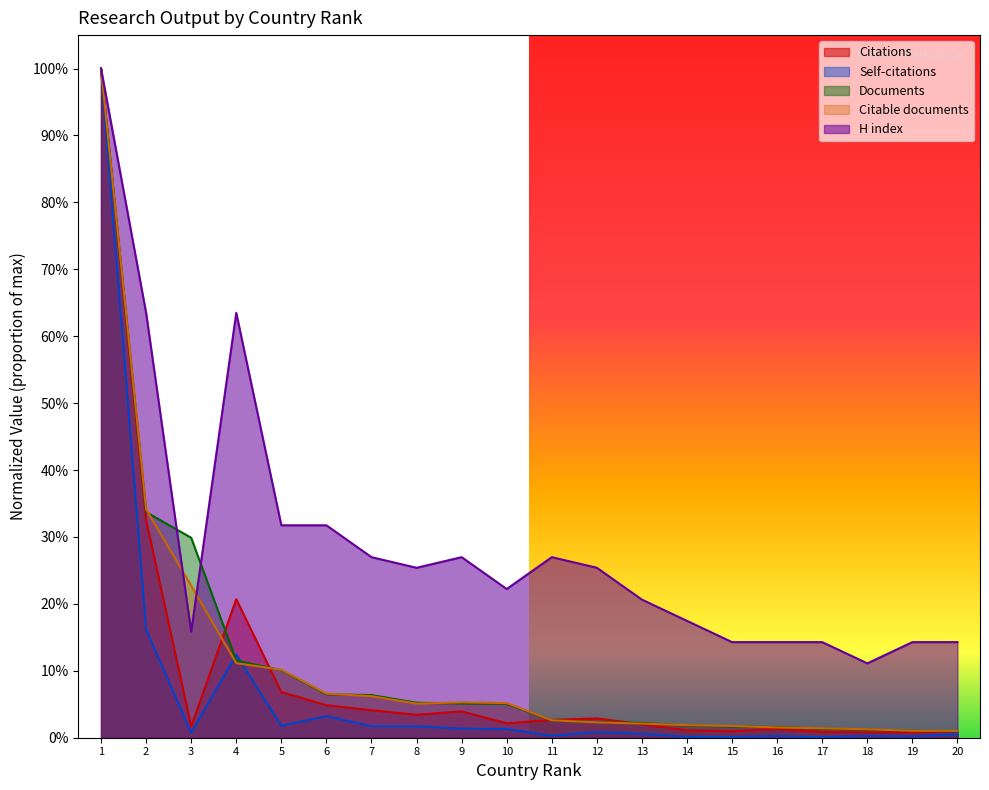

How many times do Citable documents and Citations cross each other?

4